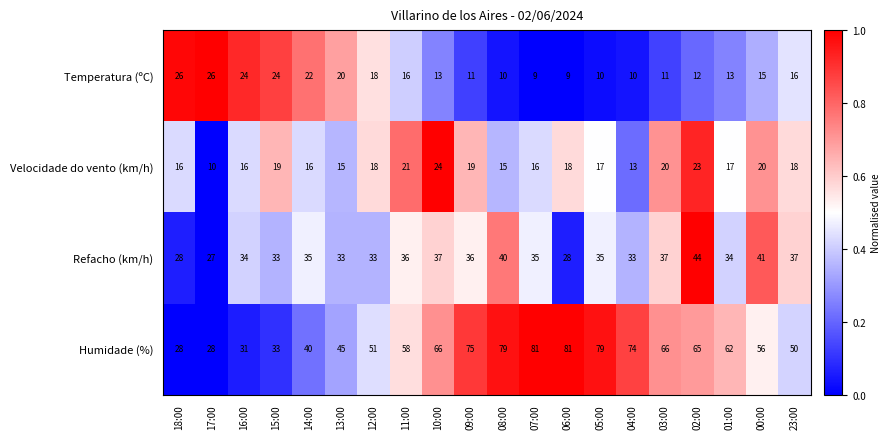

Which series has the largest range (max minus min)?

Humidade (%)